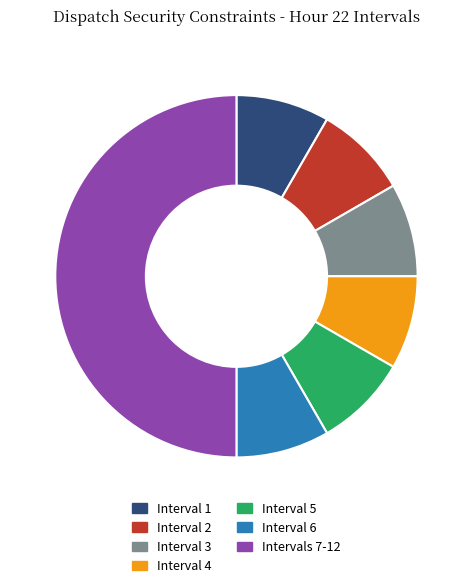

How many slices are in this pie chart?

7